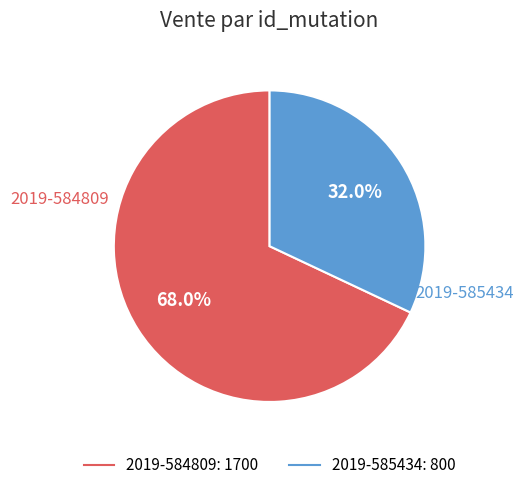

Count the number of slices in the pie.

2